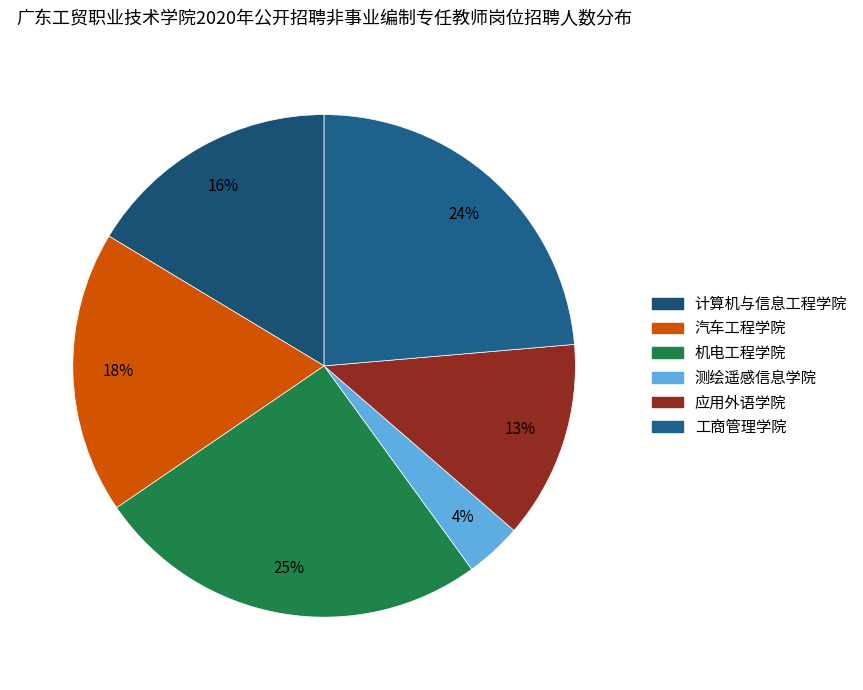

Is 应用外语学院 the majority of the pie?

No